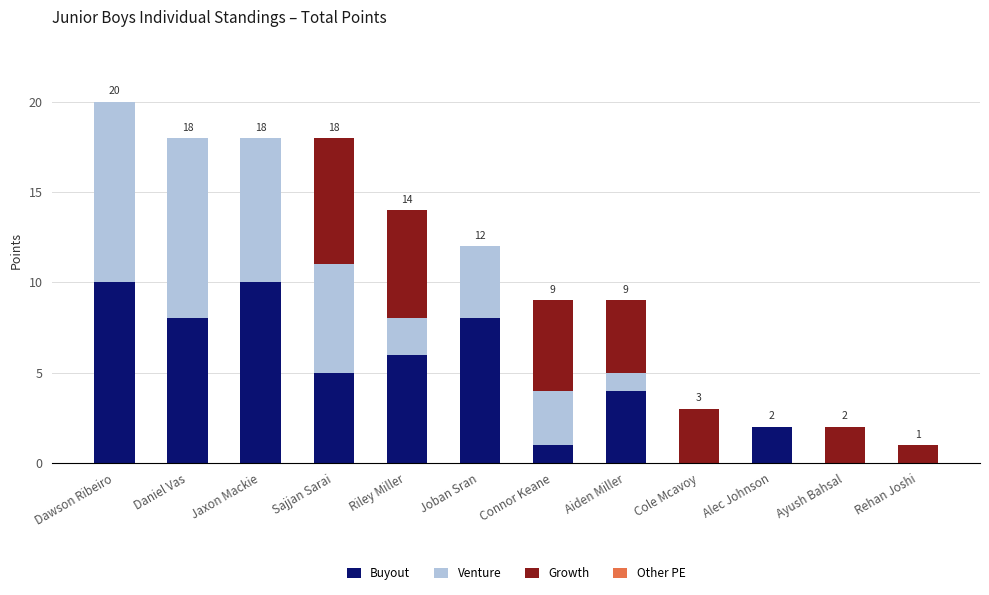

What is the sum of the Buyout values at Aiden Miller and Riley Miller?

10